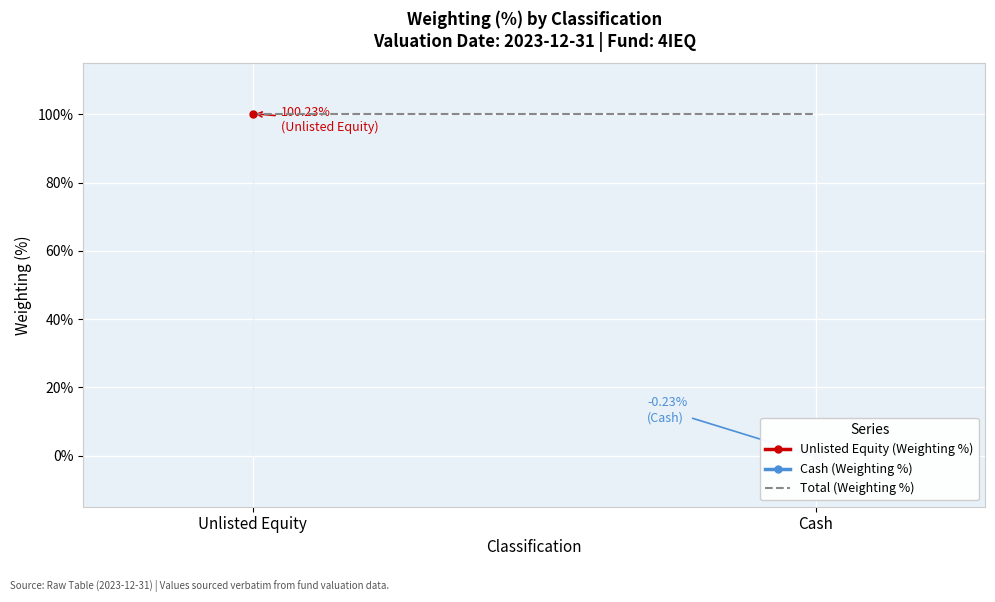

What is the label of the 2nd point from the right?

Unlisted Equity